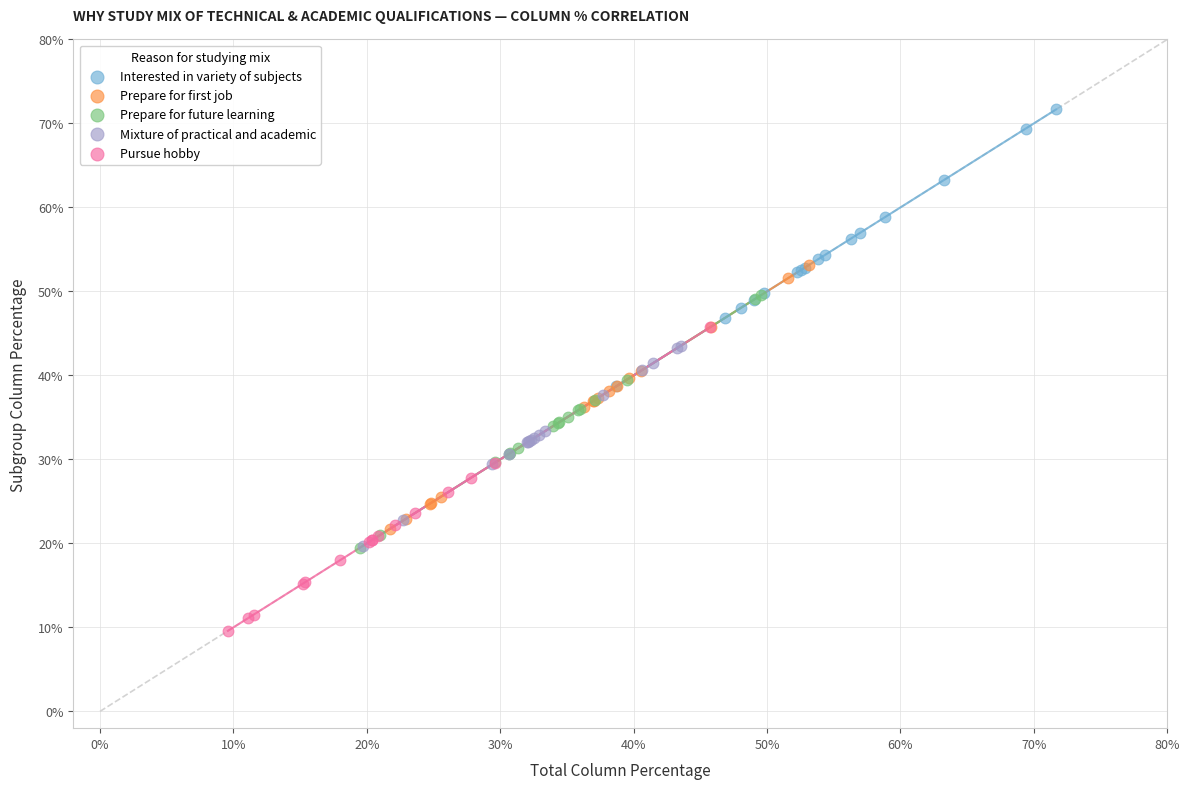

Which series has the largest Y range (max minus min)?

Pursue hobby